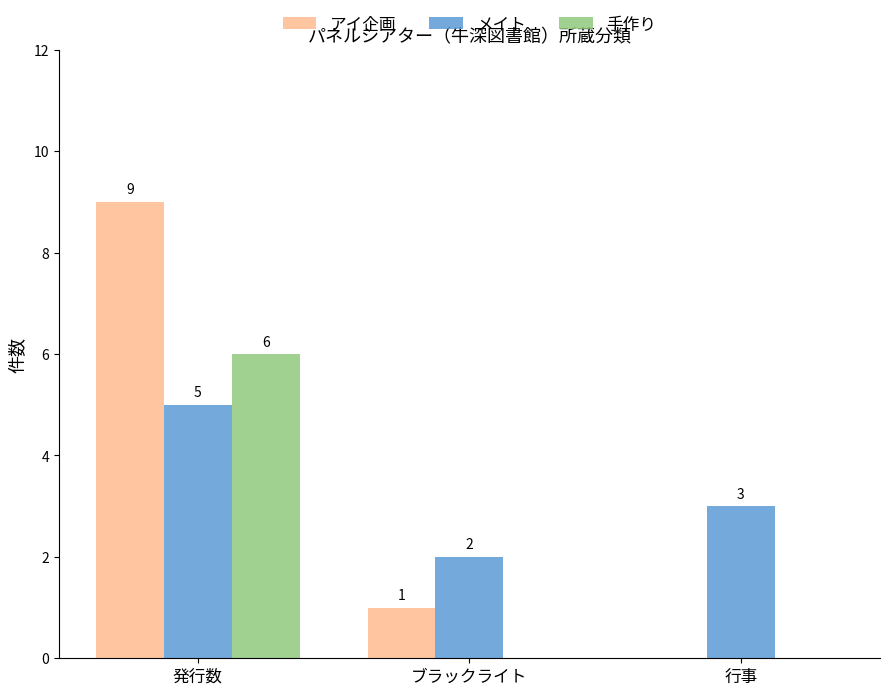

What is the highest value of the 手作り series?

6